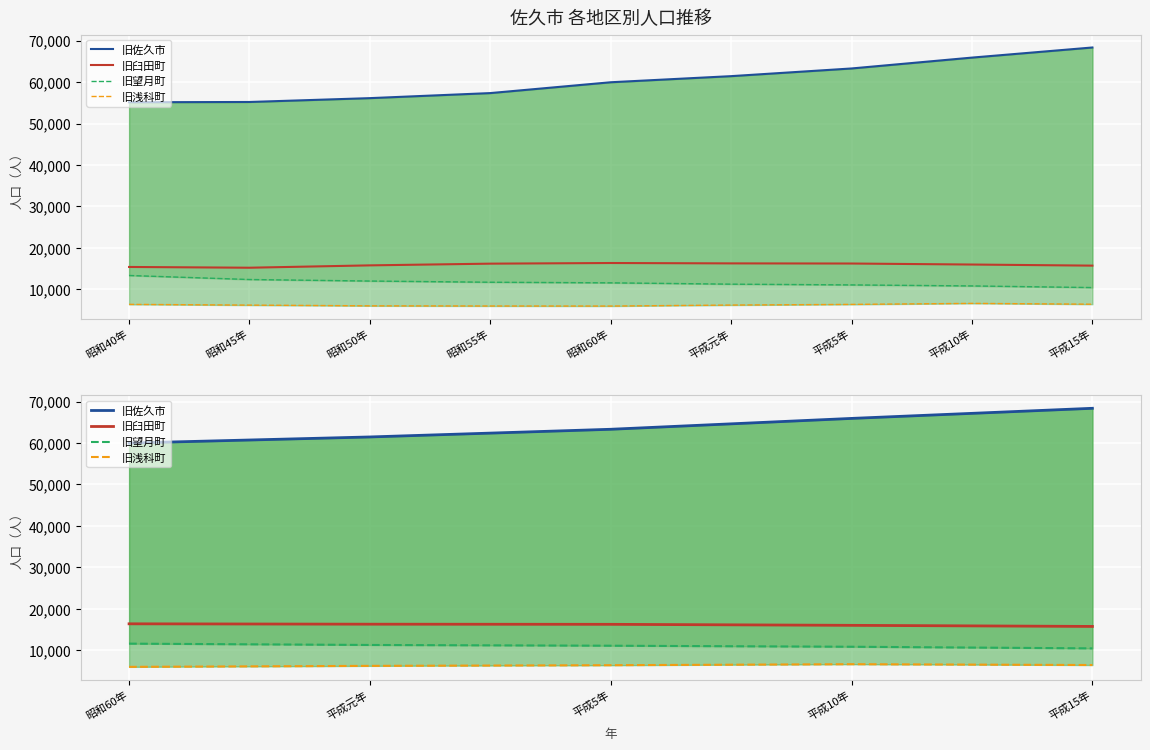

True or false: 旧佐久市 and 旧浅科町 cross at least once.

False